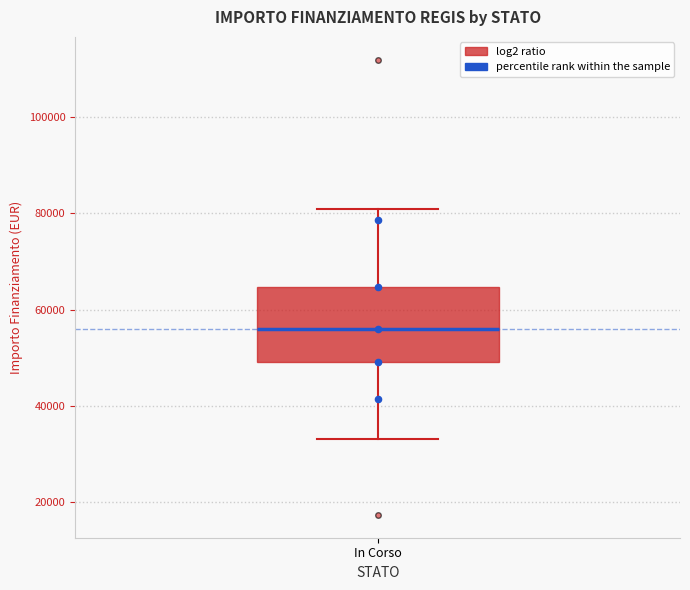

Where is the upper edge of the box for In Corso on the y-axis? The values are not printed on the chart, so give them approximately, as read against the axis.

64000